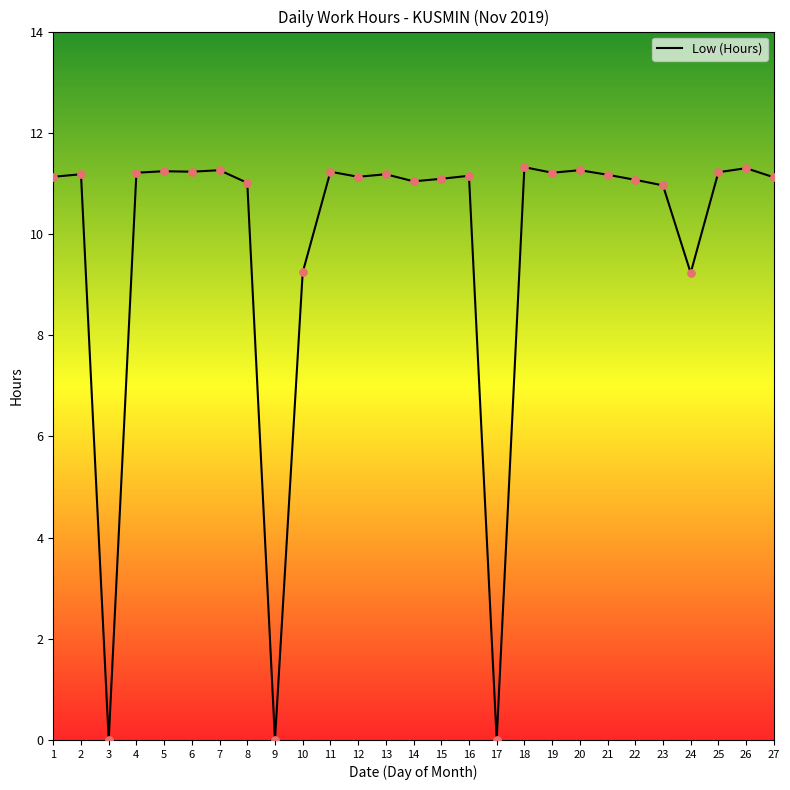

Which has a higher value, 23 or 19?

19